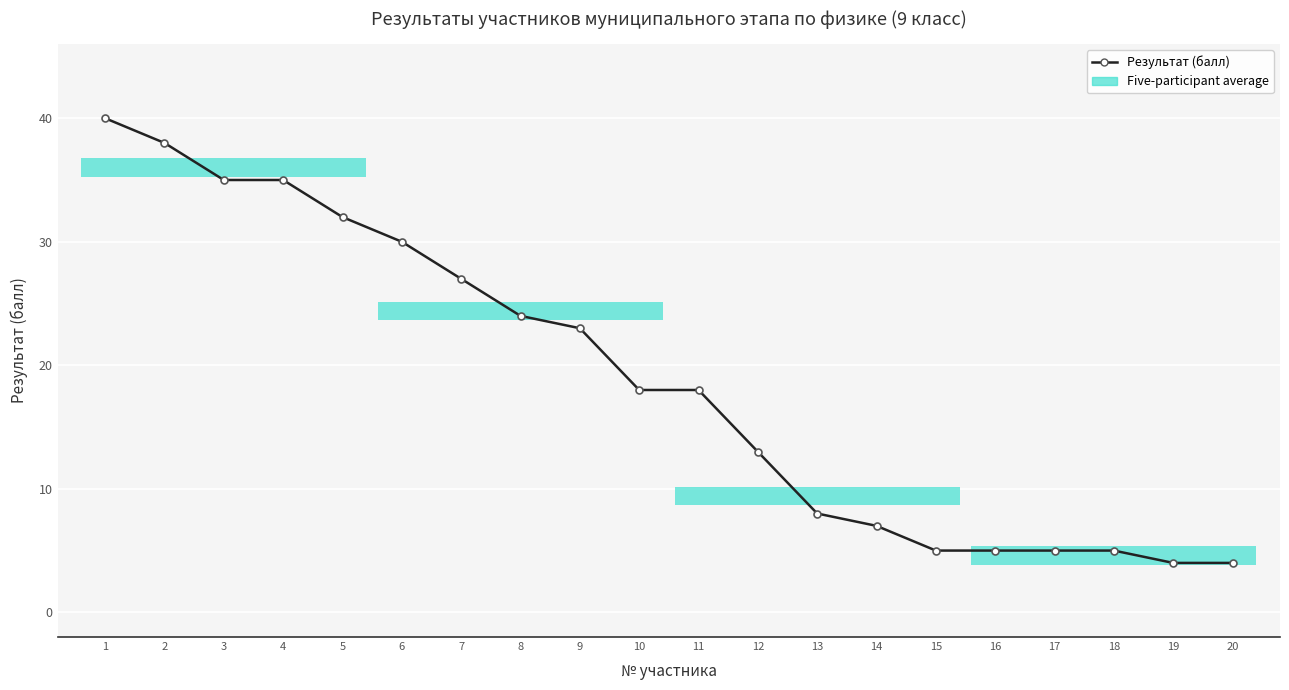

Which label corresponds to the smallest value in the chart?

19